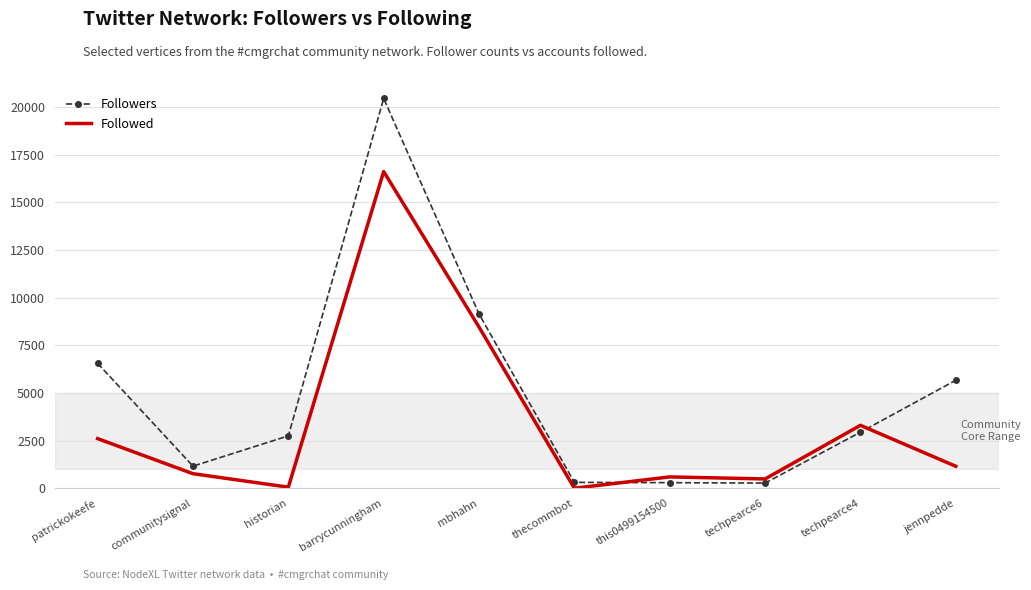

What is the difference between the maximum and minimum values in the Followed series?

16618